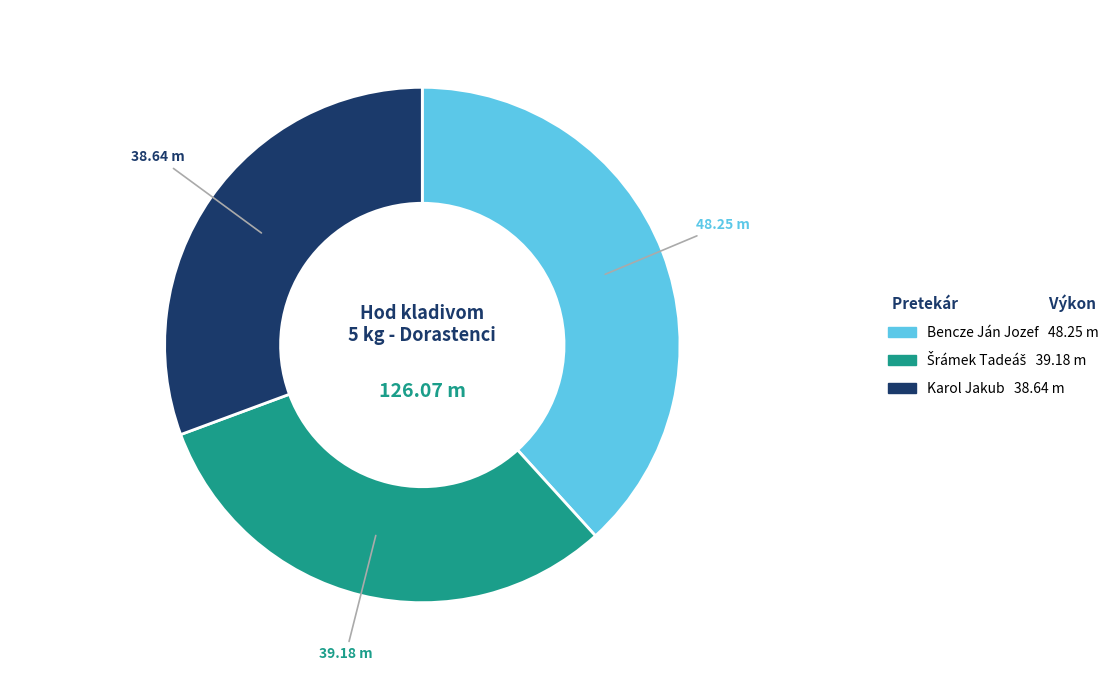

How many segments does this pie chart have?

3